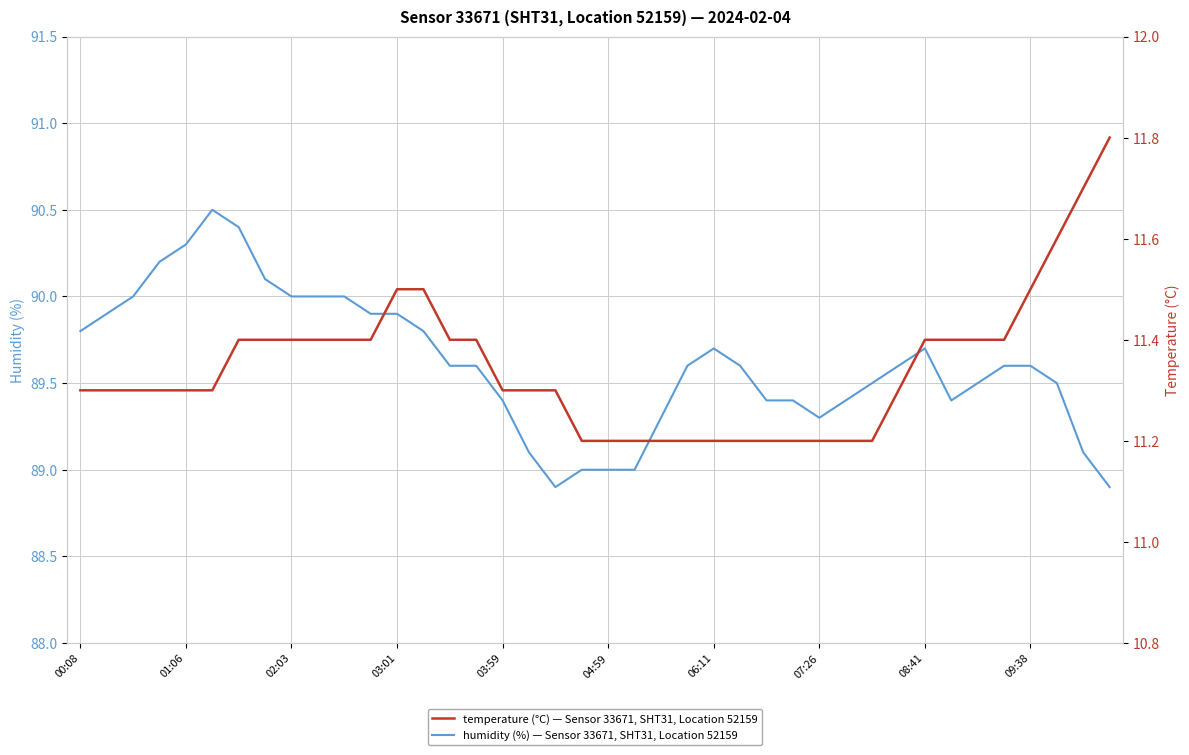

What are all the series names shown in the legend?

humidity, temperature